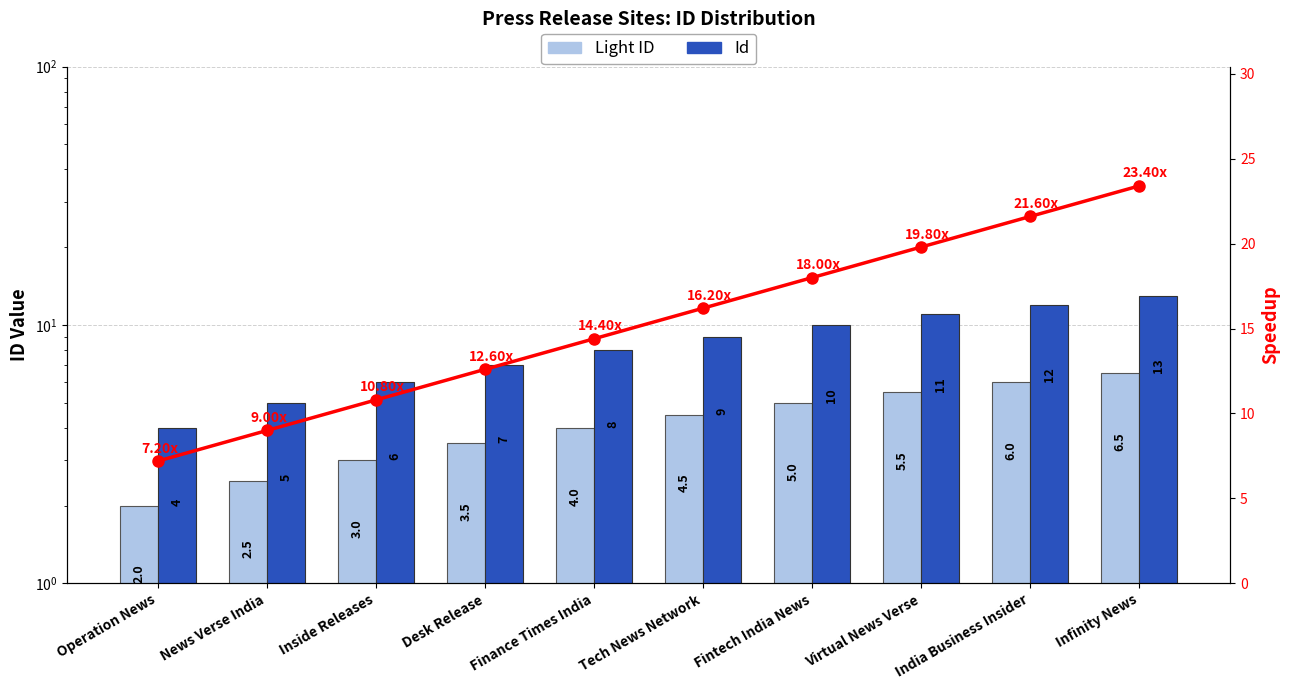

How many Id values are between 6 and 11?

6